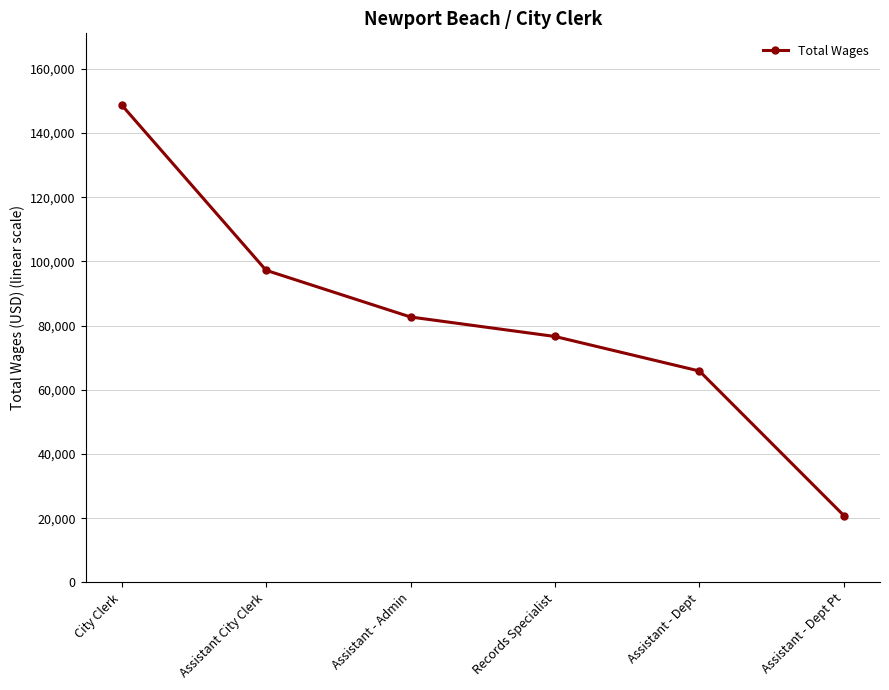

Count the number of data series in this chart.

1